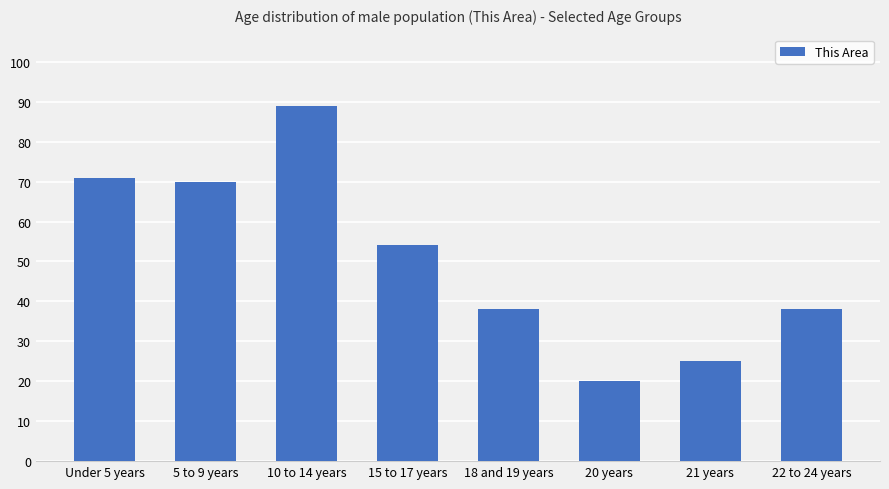

What is the label of the 8th bar from the right?

Under 5 years